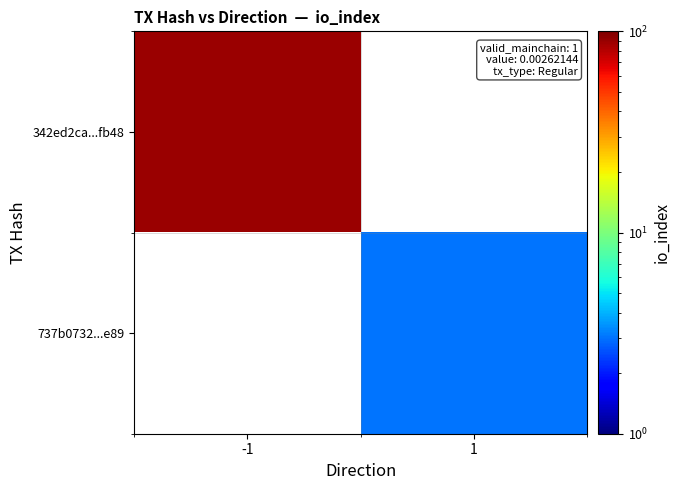

Is it true that 737b0732...e89 equals 5.0 at 1?

False